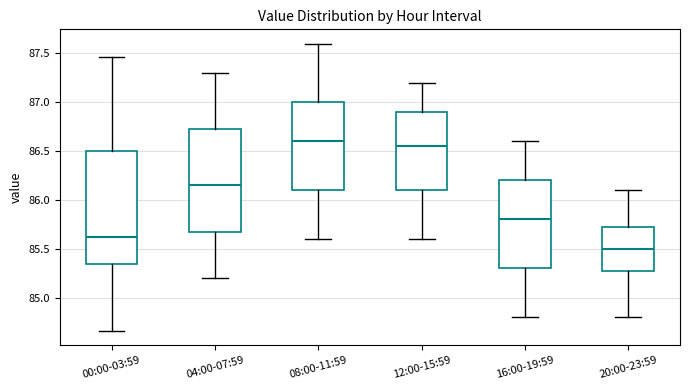

Reading left to right, transcribe this box plot: for each box, give where its median line is, the range the box spans, and where its two whiskers end, as read against the y-axis. The values are not printed on the chart, so give them approximately, as read against the axis.

00:00-03:59: median 85.60, box 85.35 to 86.50, whiskers 84.65 to 87.45
04:00-07:59: median 86.15, box 85.70 to 86.75, whiskers 85.20 to 87.30
08:00-11:59: median 86.60, box 86.10 to 87.00, whiskers 85.60 to 87.60
12:00-15:59: median 86.55, box 86.10 to 86.90, whiskers 85.60 to 87.20
16:00-19:59: median 85.80, box 85.30 to 86.20, whiskers 84.80 to 86.60
20:00-23:59: median 85.50, box 85.30 to 85.75, whiskers 84.80 to 86.10